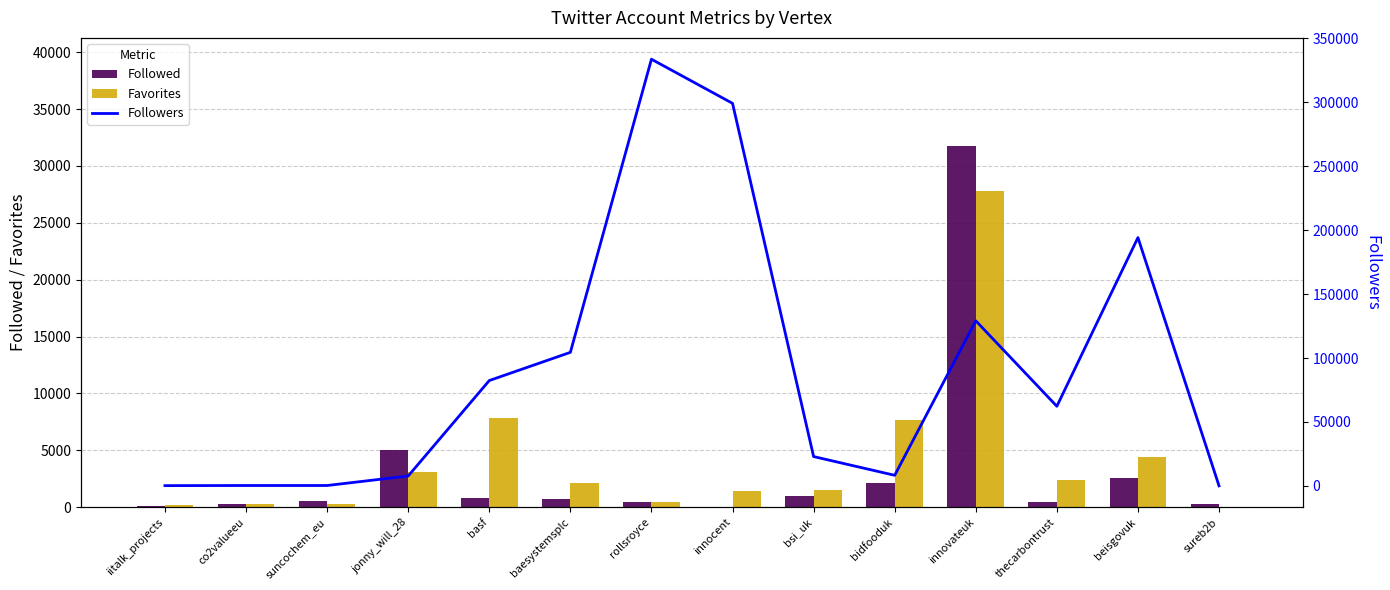

How many bars are there in each group?

3